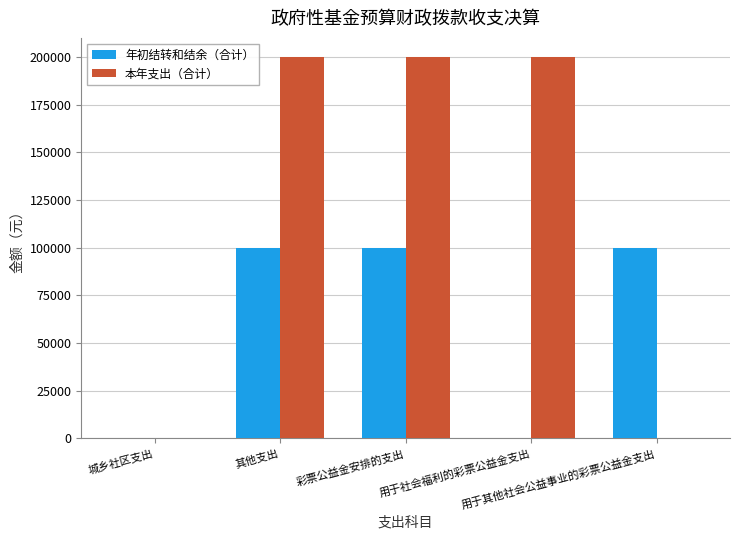

Reading left to right, list all the values displayed in this chart.

年初结转和结余（合计）: 城乡社区支出=0	其他支出=100000	彩票公益金安排的支出=100000	用于社会福利的彩票公益金支出=0	用于其他社会公益事业的彩票公益金支出=100000
本年支出（合计）: 城乡社区支出=0	其他支出=200000	彩票公益金安排的支出=200000	用于社会福利的彩票公益金支出=200000	用于其他社会公益事业的彩票公益金支出=0